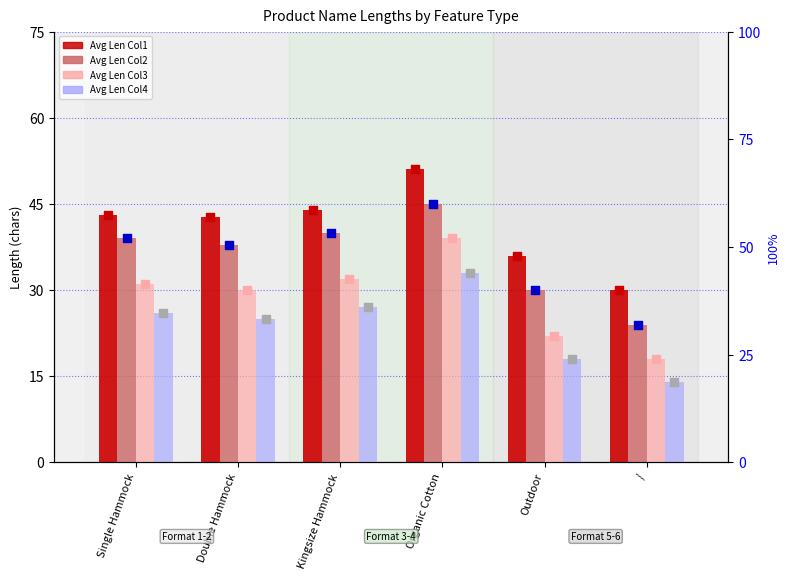

Which series has the largest total across all categories?

Avg Len Col1